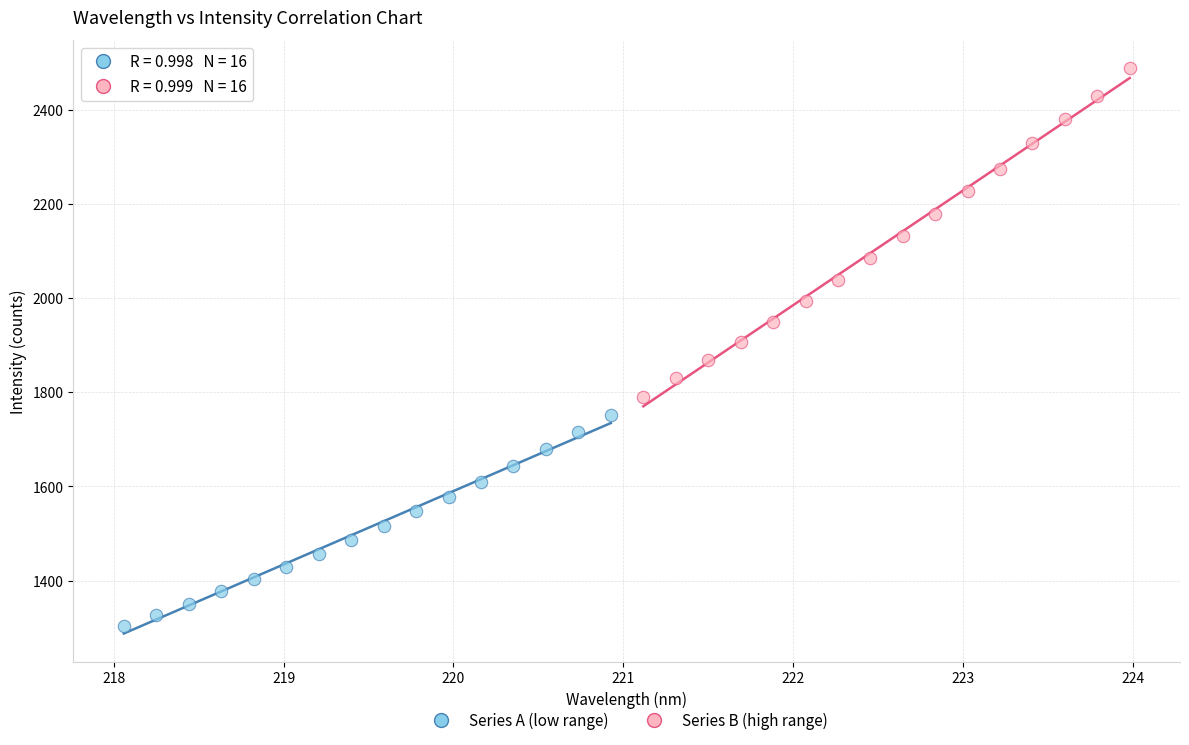

Which series contains the lowest Y value?

Series A (low range)